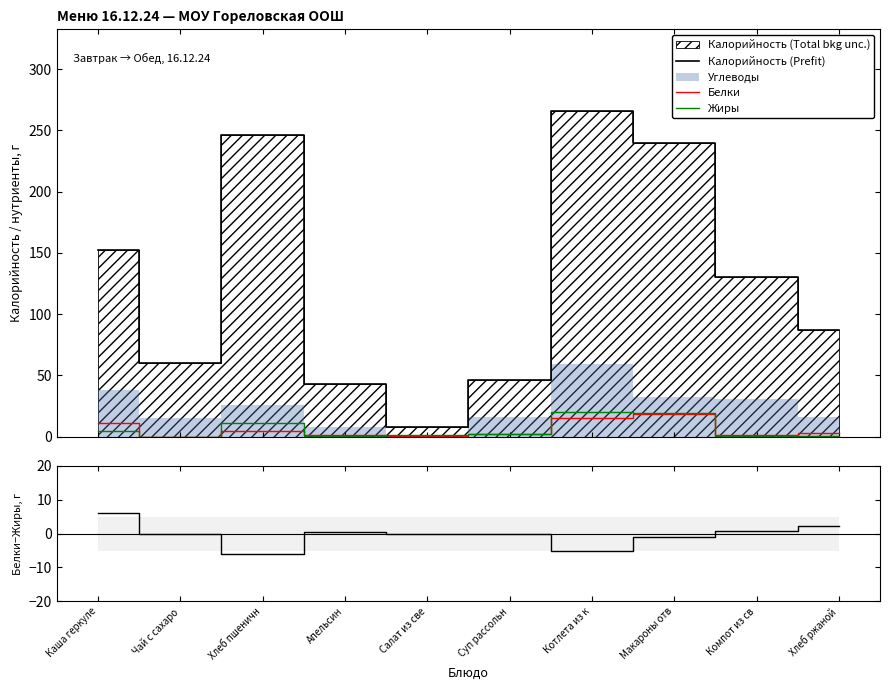

At which category is the sum across all series the highest?

Котлета из к